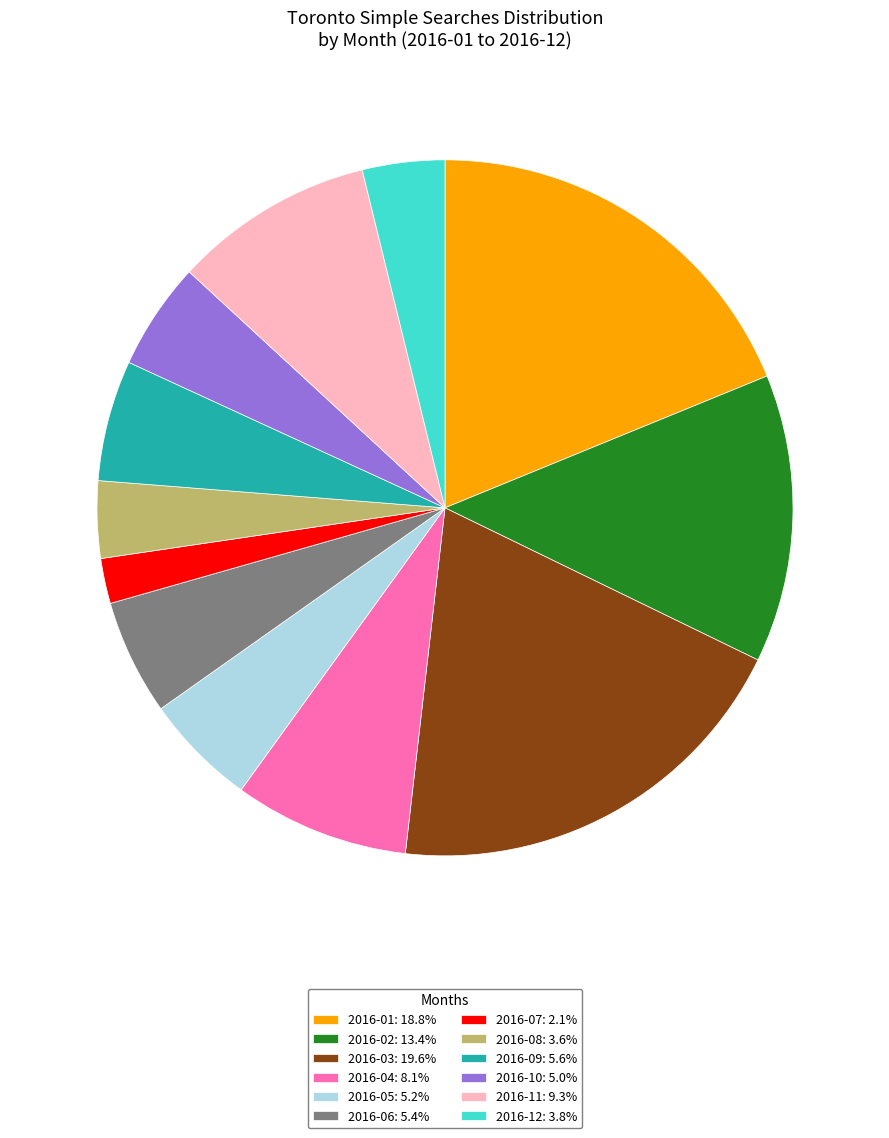

Combined, do 2016-08: 3.6% and 2016-01: 18.8% account for over 50%?

No